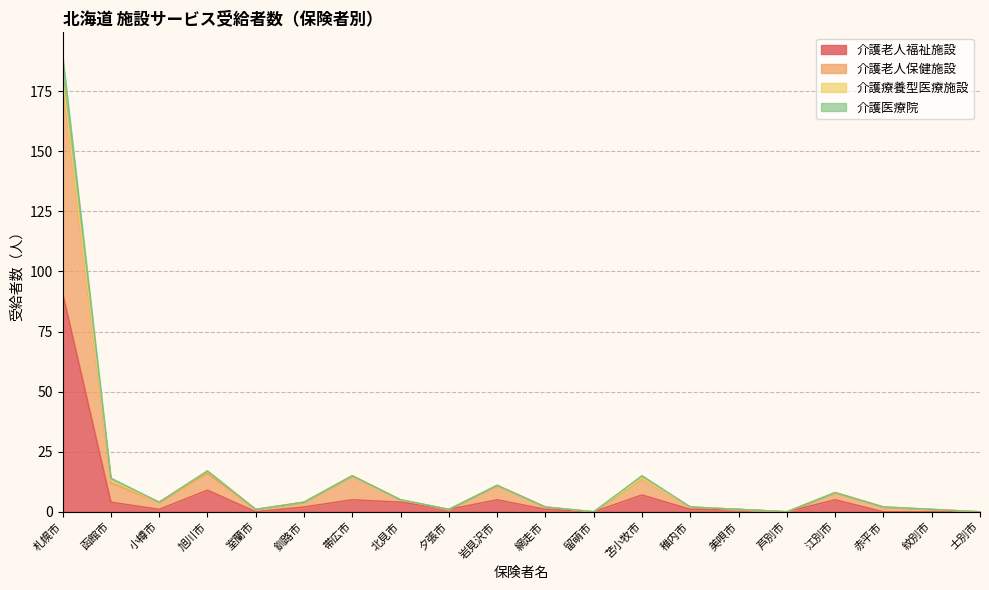

True or false: 介護医療院 has more than 0 points higher than both neighbors.

True